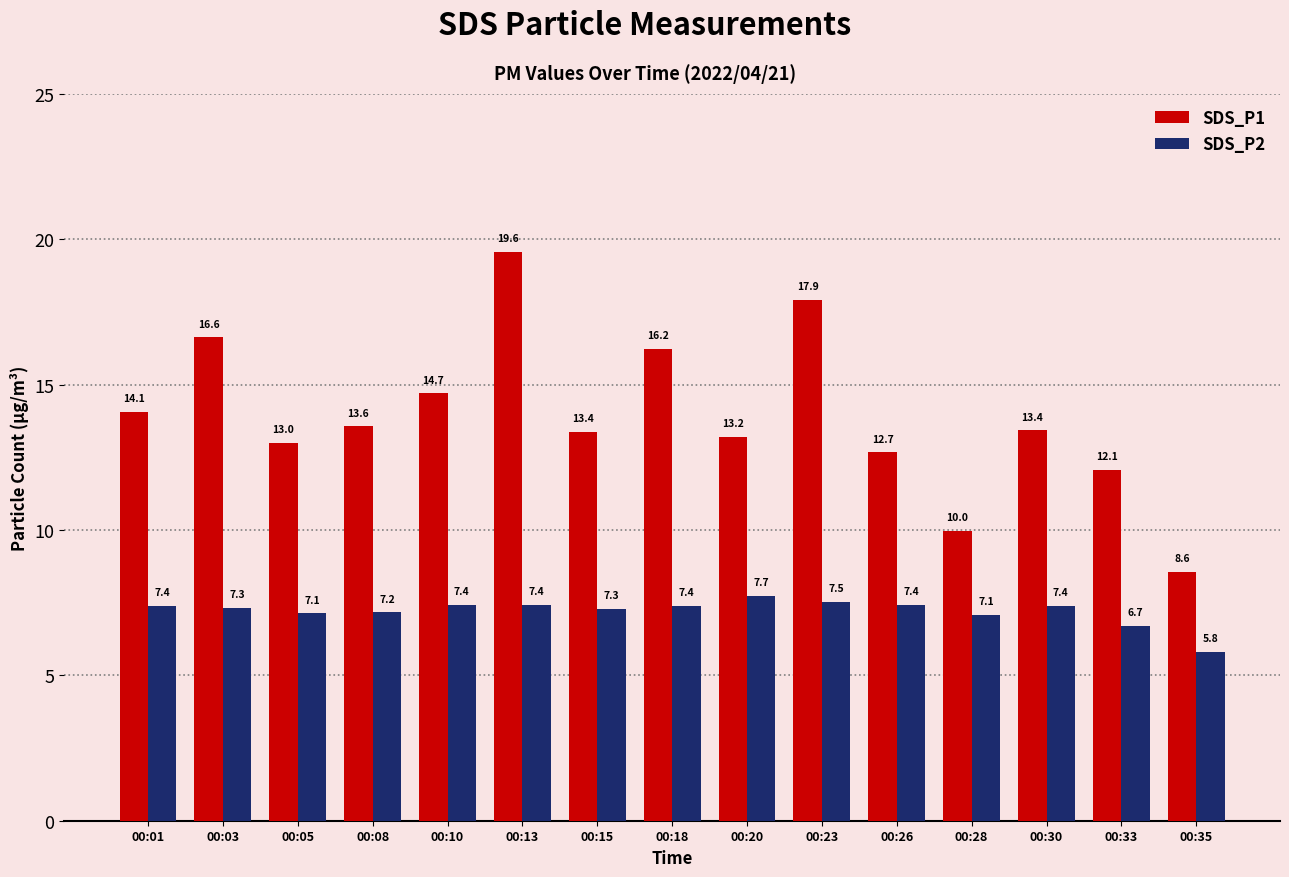

Are the bars horizontal?

No